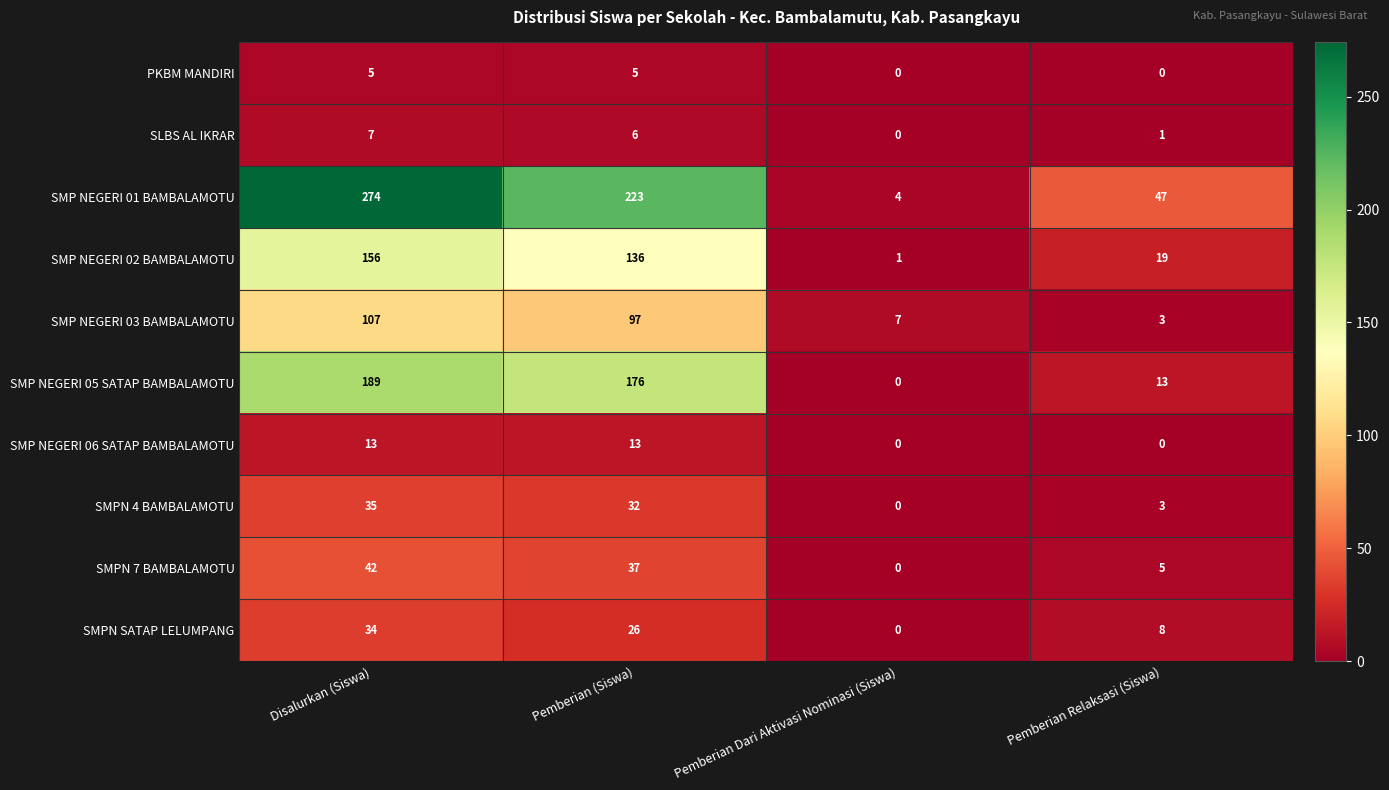

What is the greatest value displayed?

274